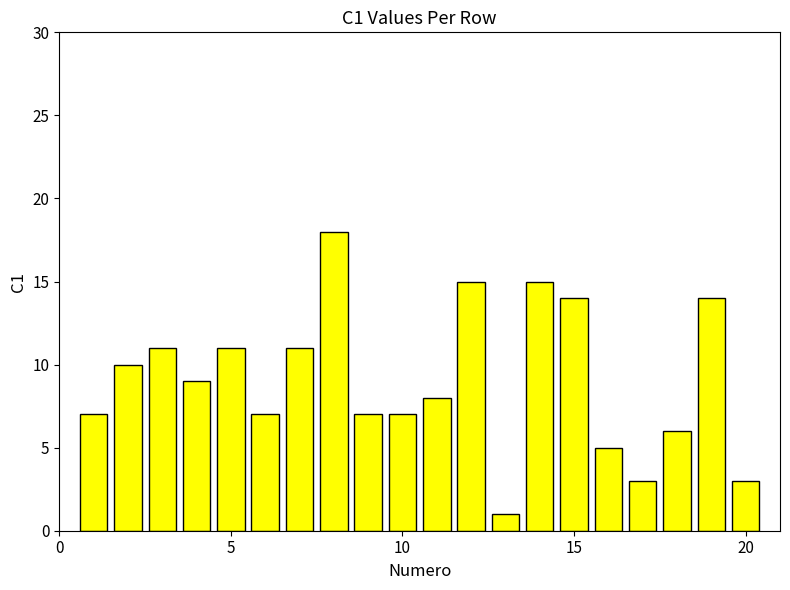

Does the chart contain any negative values?

No